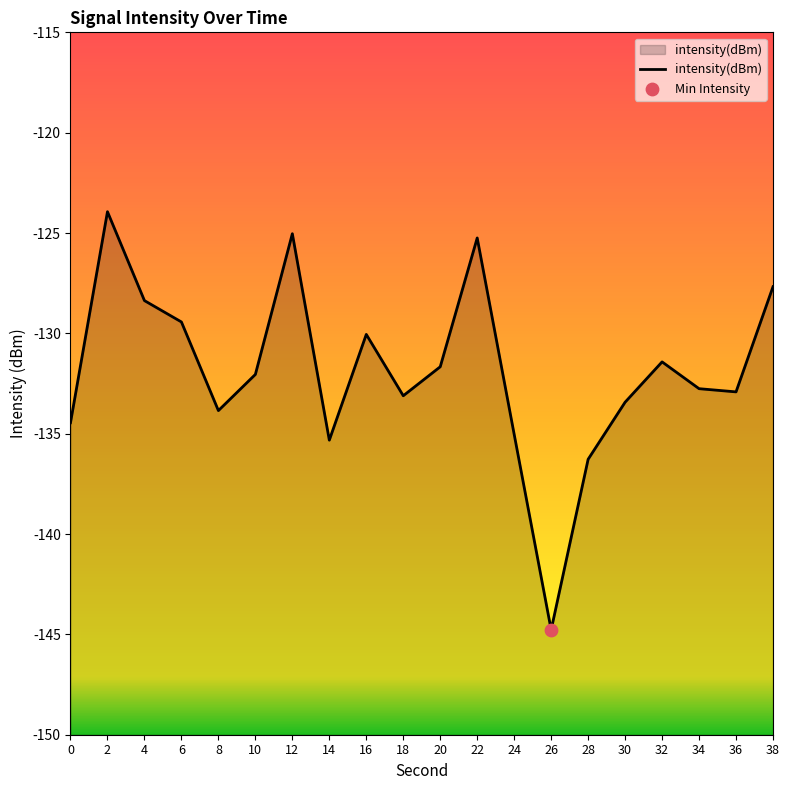

What is the change in value from 20 to 30?

-1.8